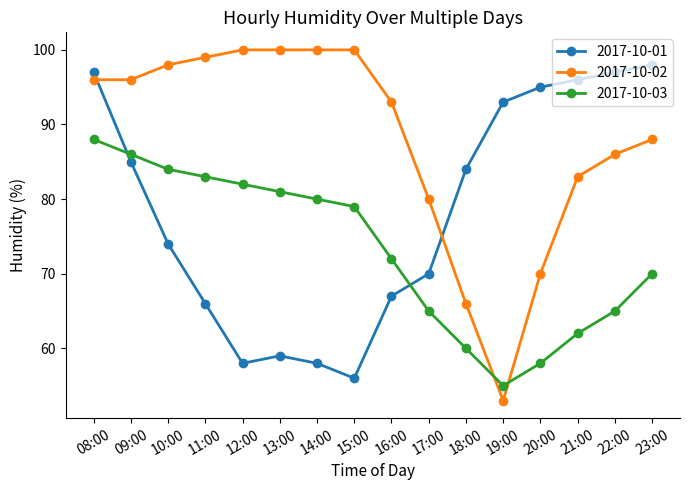

Where does the 2017-10-03 series first go above 79?

08:00